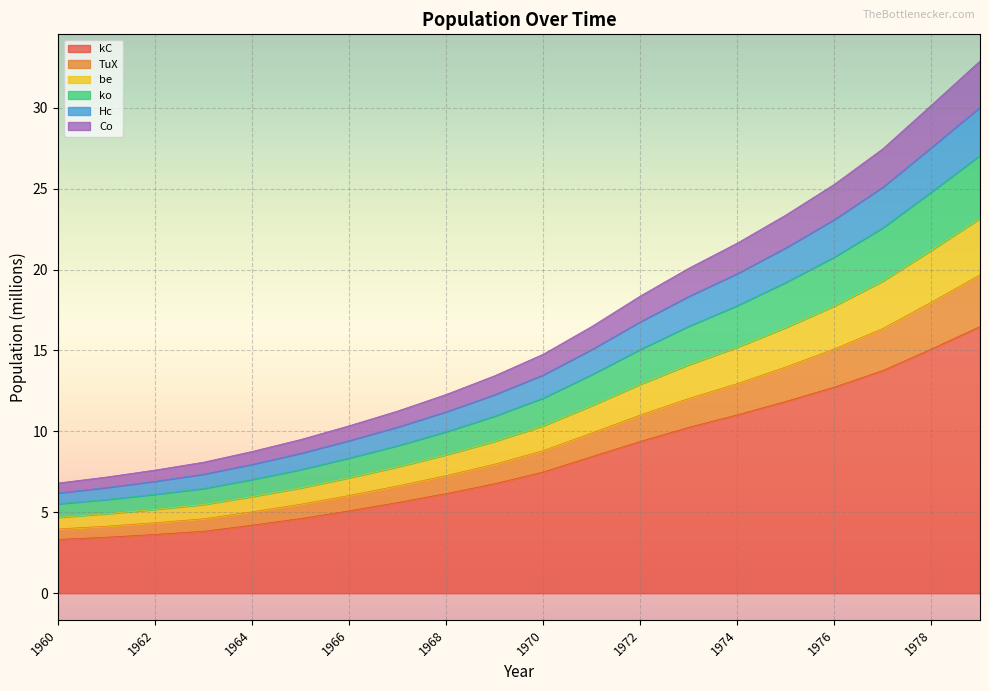

True or false: kC has more than 0 interior local peaks.

False